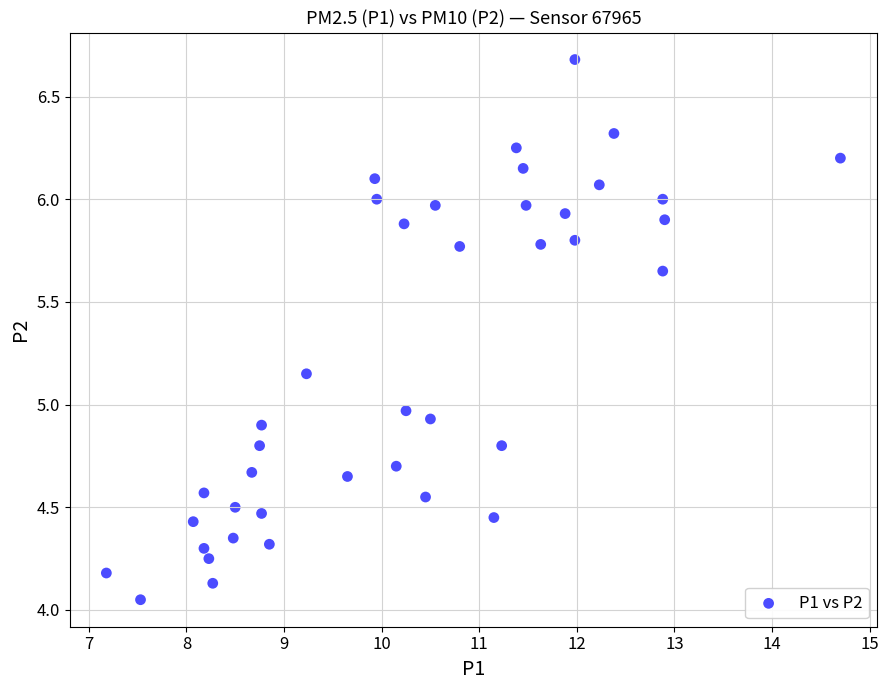

What is the range of Y values (max minus min)?

2.6